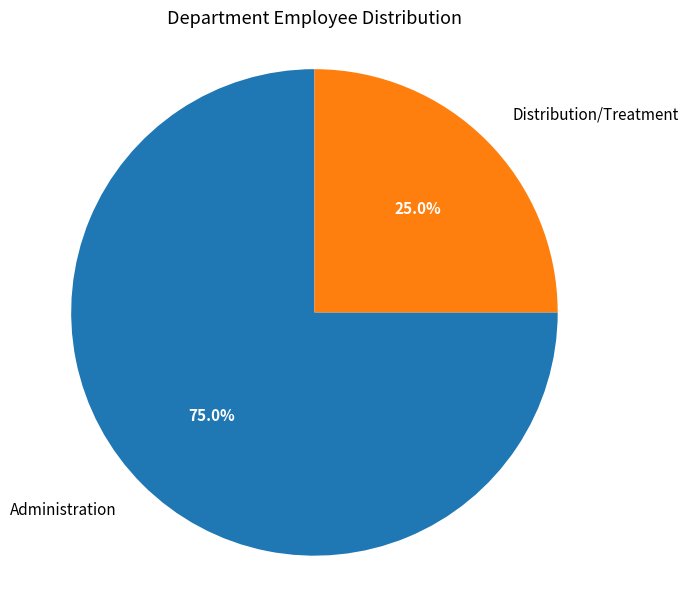

Is Distribution/Treatment the majority of the pie?

No